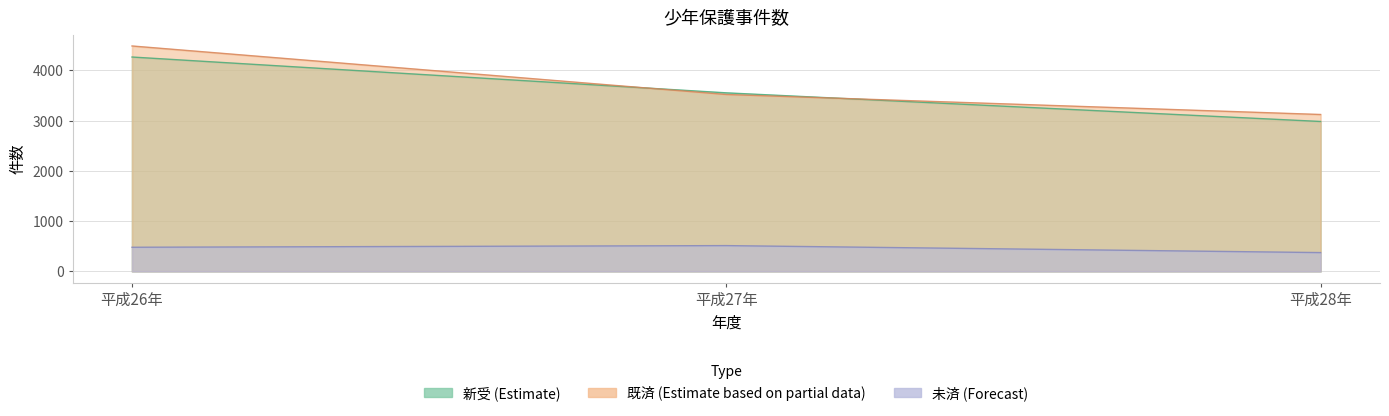

What is the difference between the 新受 values at 平成27年 and 平成26年?

713